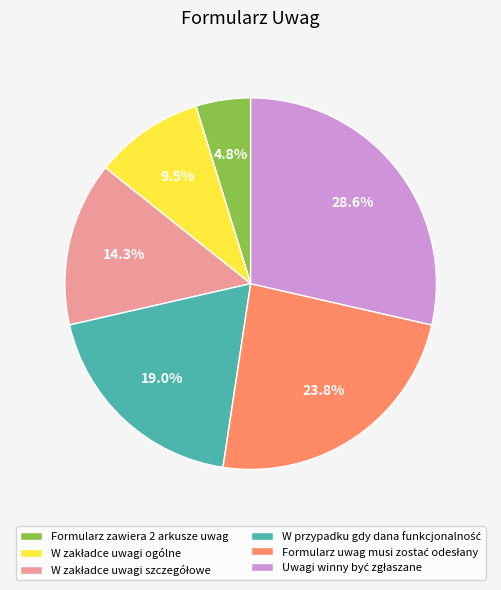

What is the smallest slice in the pie chart?

Formularz zawiera 2 arkusze uwag